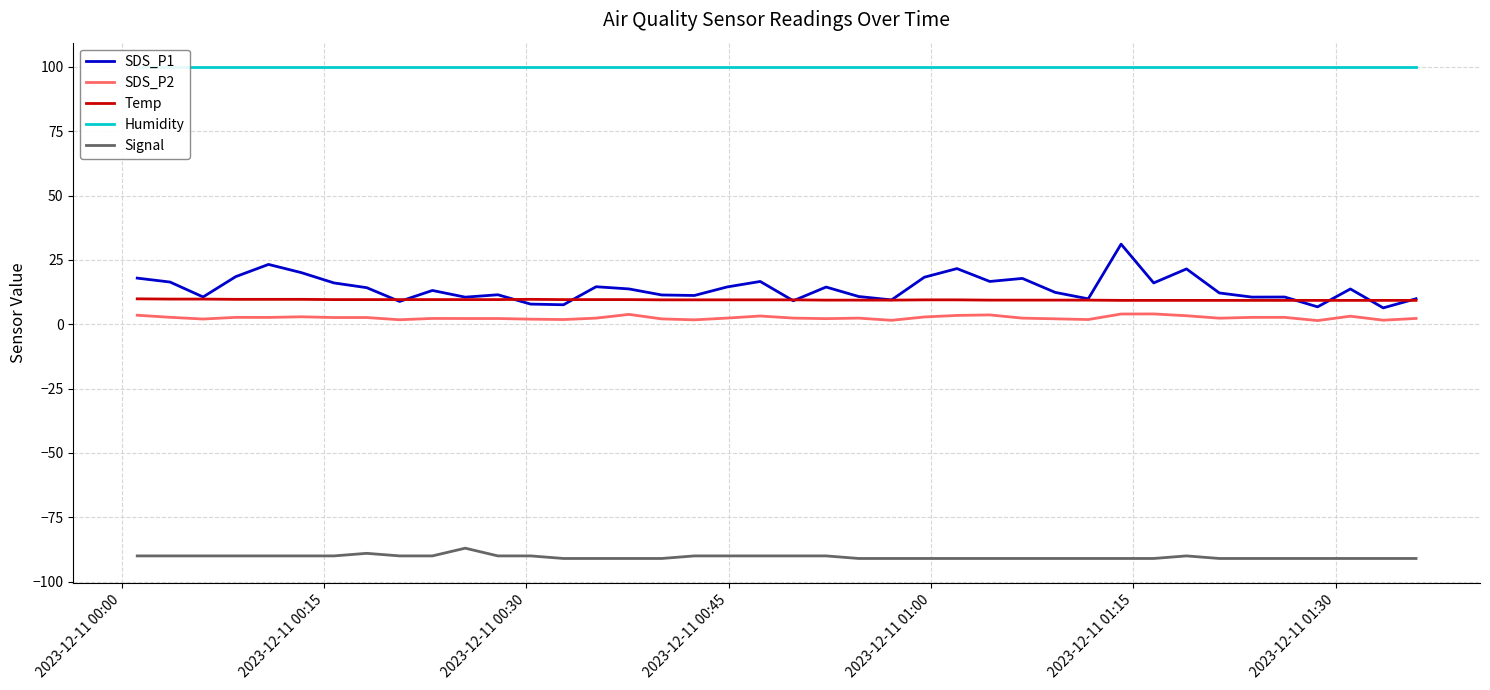

True or false: SDS_P2 and SDS_P1 intersect in this chart.

False